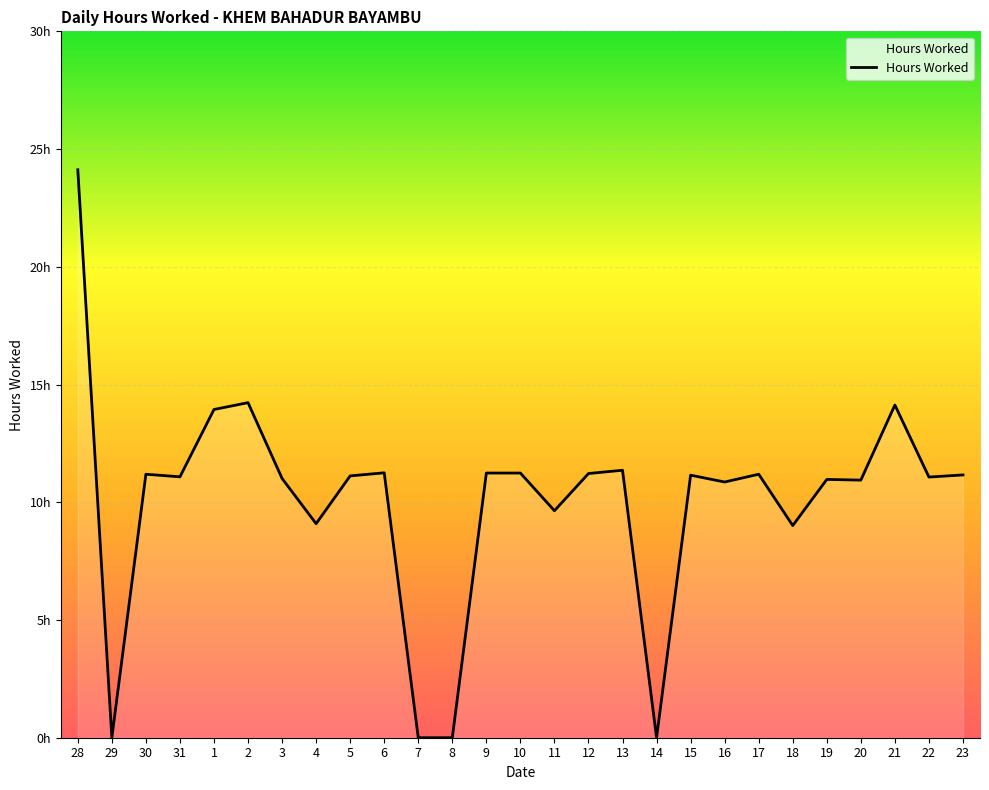

Reading left to right, what are all the values shown in this chart?

24.1	0.0	11.2	11.1	13.9	14.2	11.0	9.1	11.1	11.2	0.0	0.0	11.2	11.2	9.6	11.2	11.4	0.0	11.2	10.9	11.2	9.0	11.0	10.9	14.1	11.1	11.2